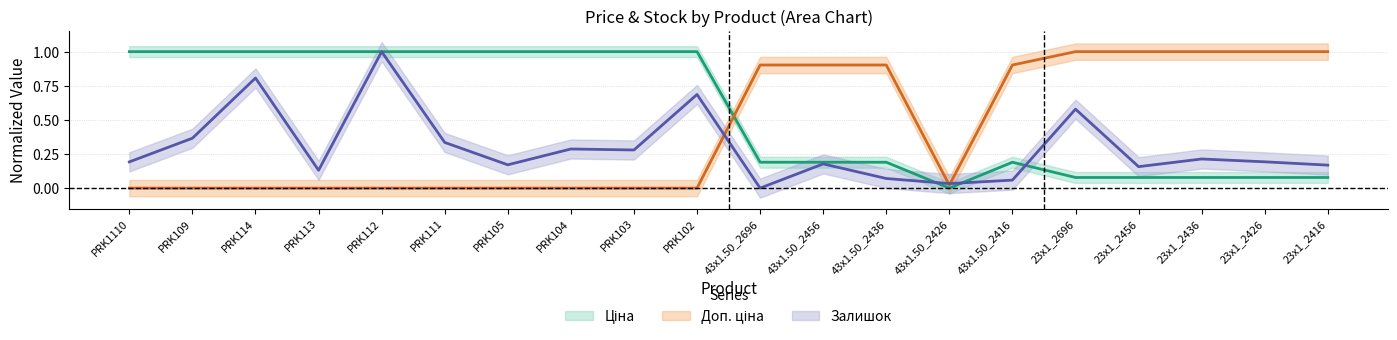

True or false: Доп. ціна has more than 0 interior local peaks.

False